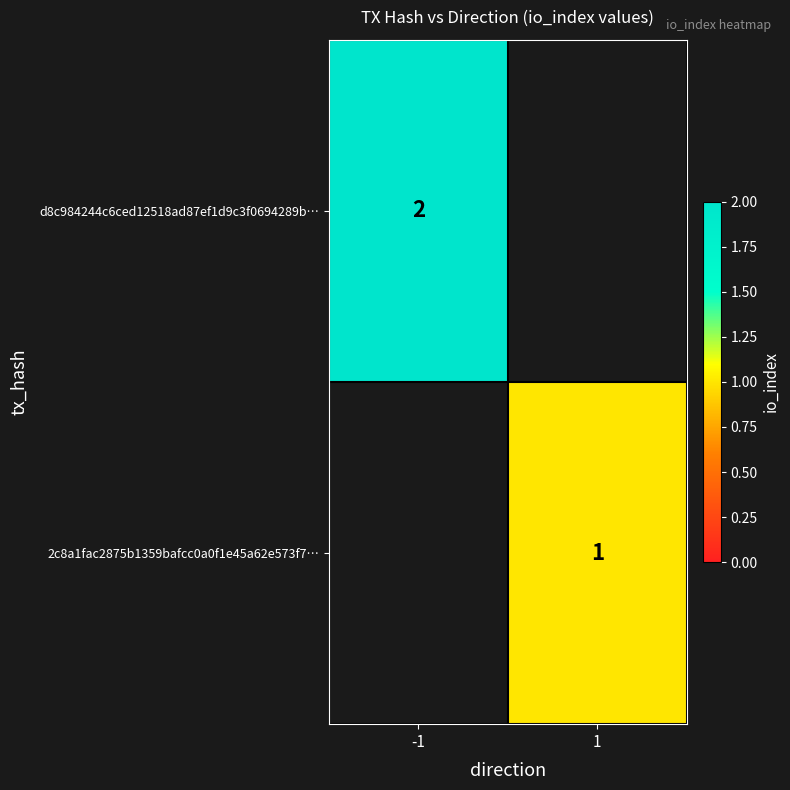

The 2c8a1fac2875b1359bafcc0a0f1e45a62e573f7… series shows 1 at 1. True or false?

True